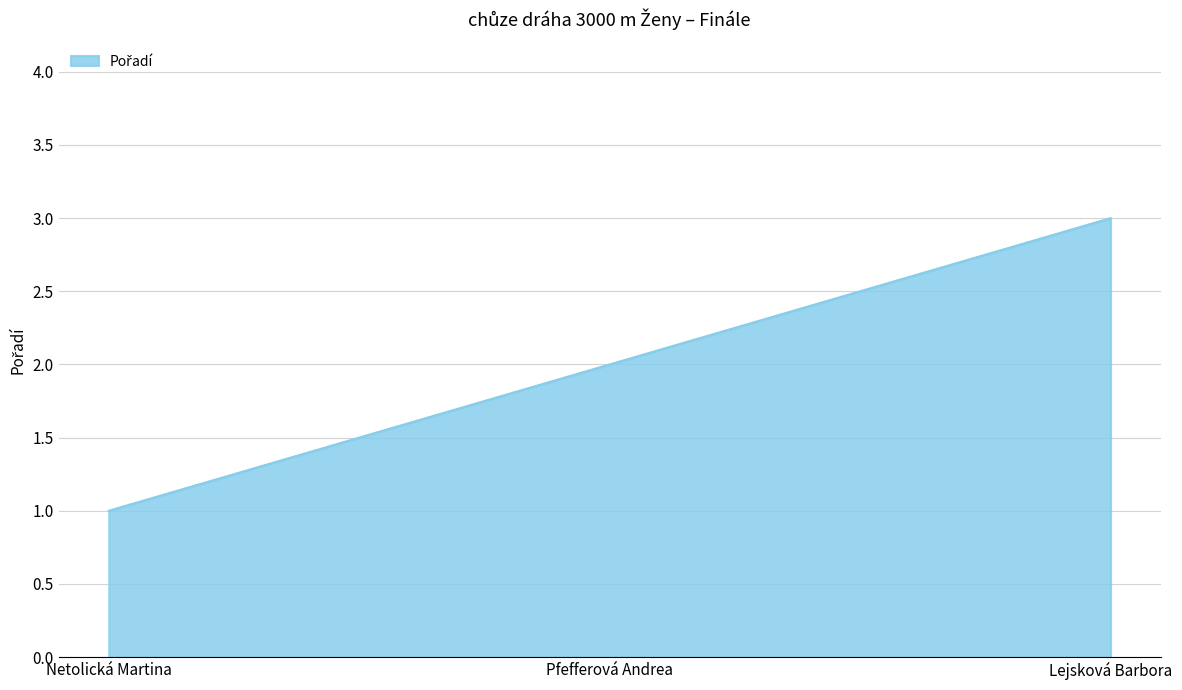

What position from the left is Pfefferová Andrea?

2